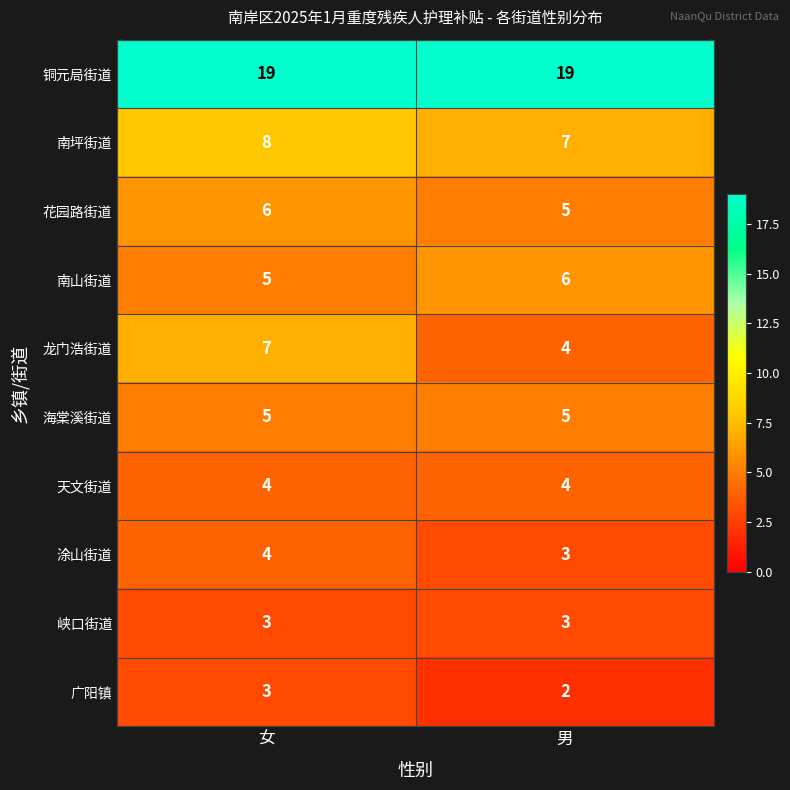

What is the sum of the 涂山街道 values at 男 and 女?

7